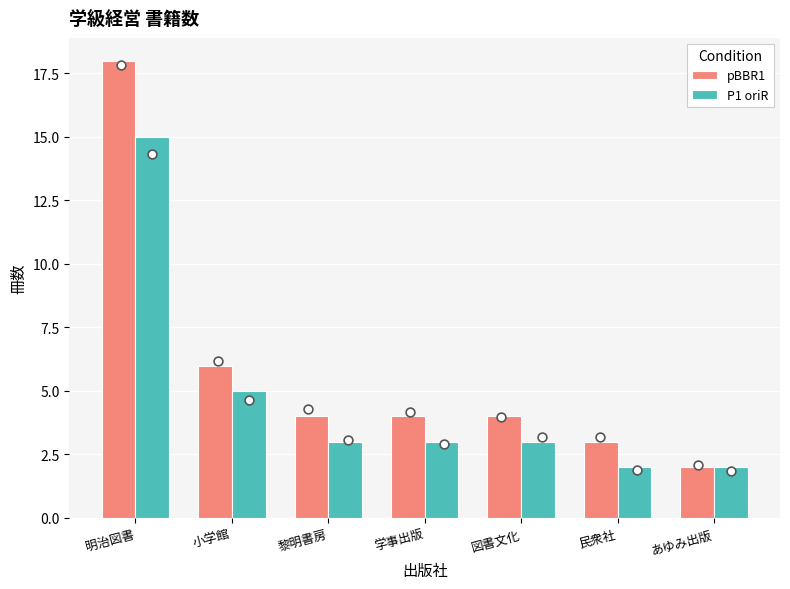

Which series reaches the maximum Y coordinate?

pBBR1